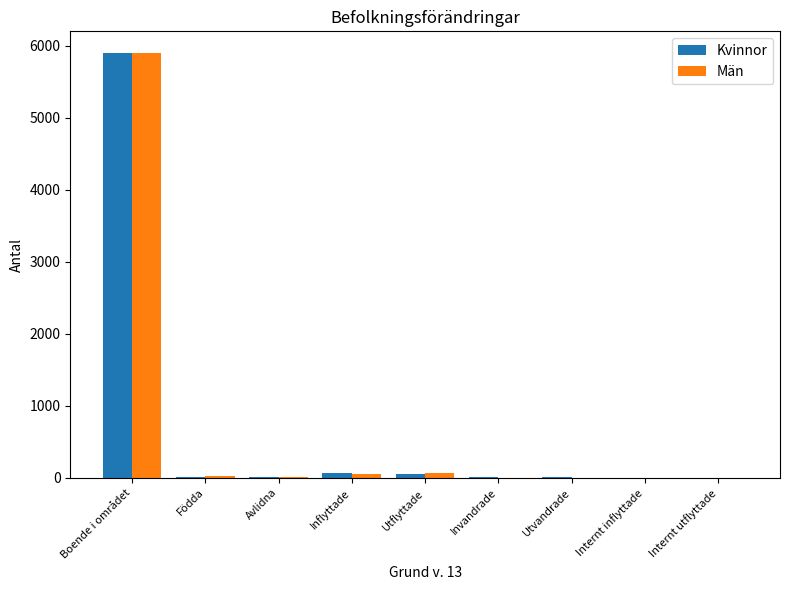

The value of Män at Avlidna is 10. True or false?

True